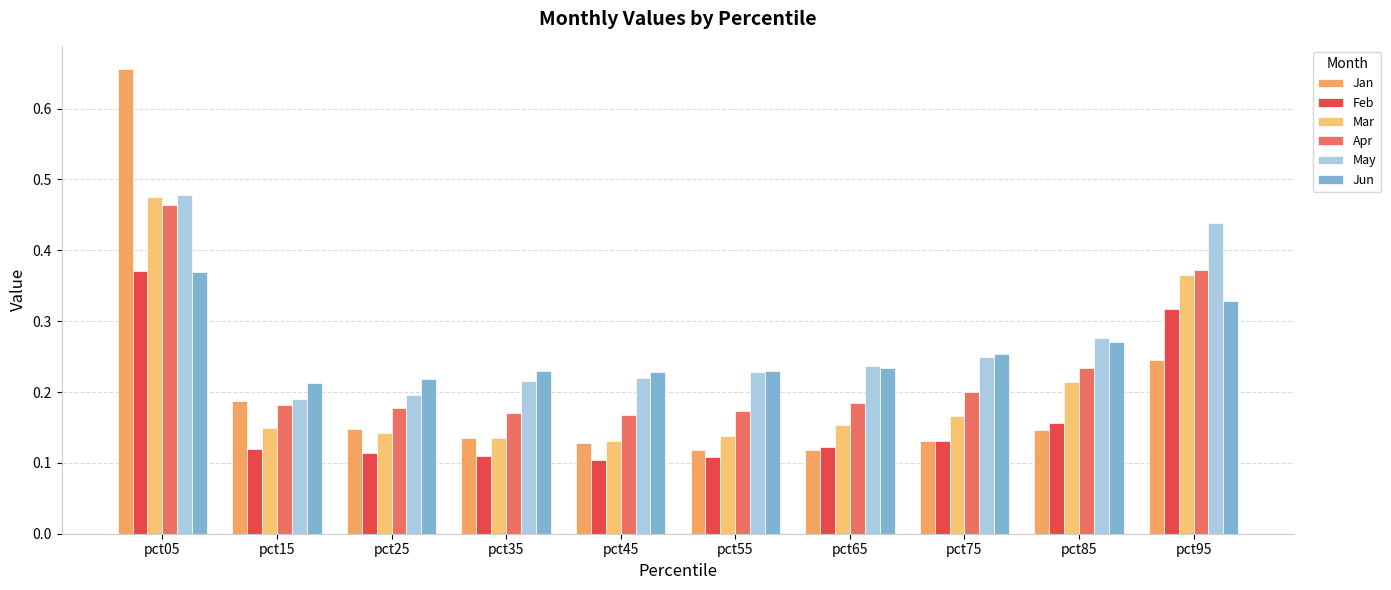

How many bars are there in total?

60